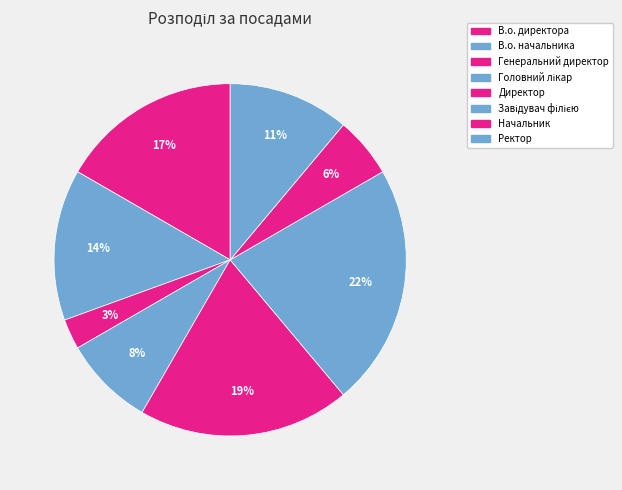

How many slices are in this pie chart?

8